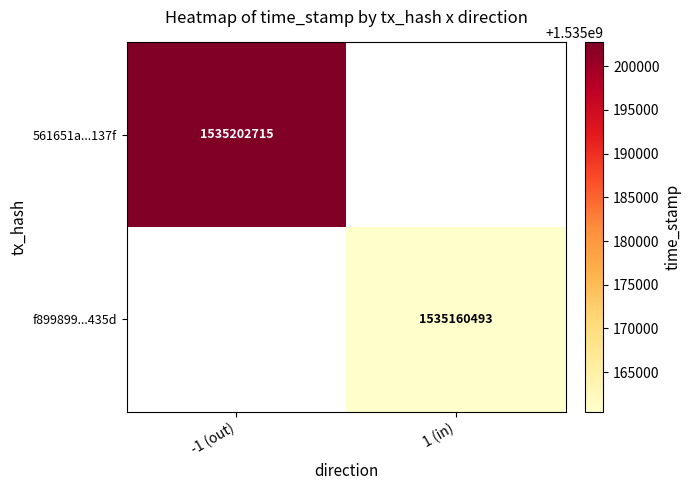

What is the greatest value displayed?

1535202715.0